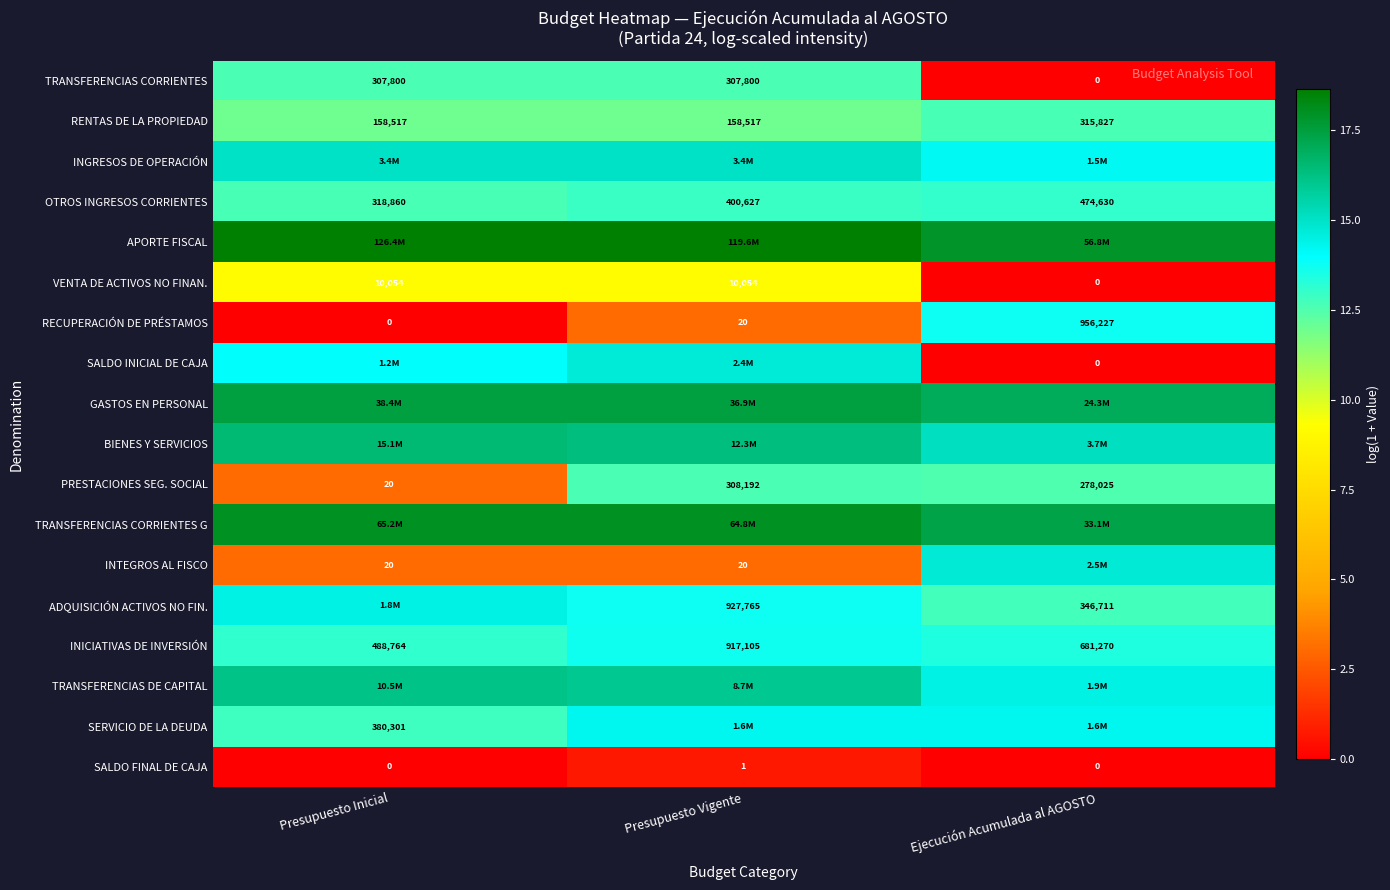

At which category is the sum across all series the highest?

Presupuesto Vigente